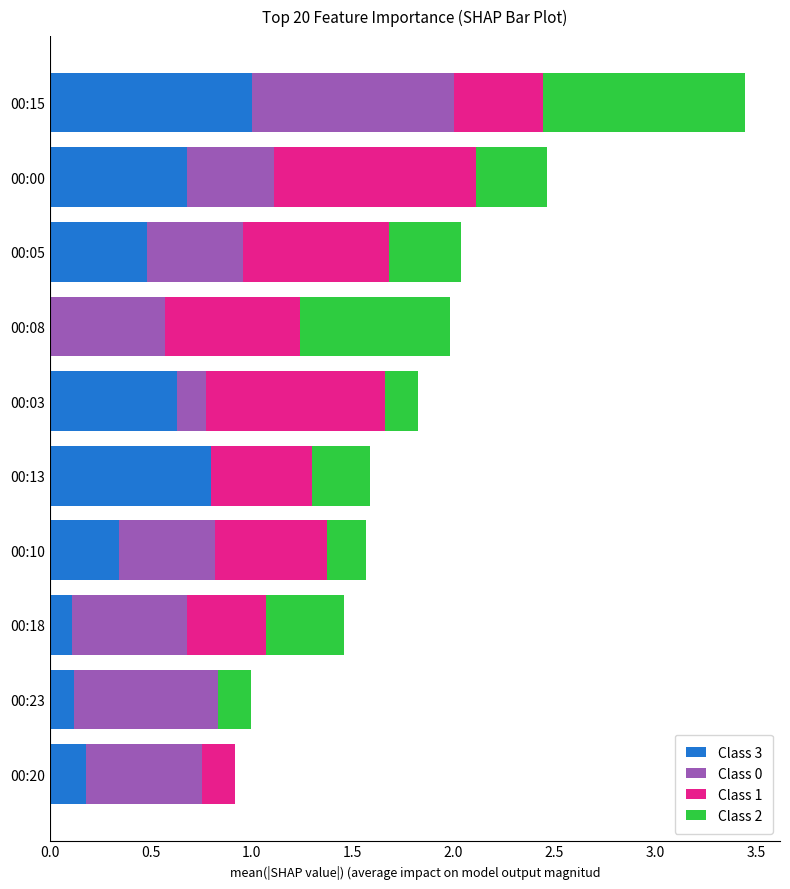

Is it true that Class 3 equals 0.2 at 00:10?

False